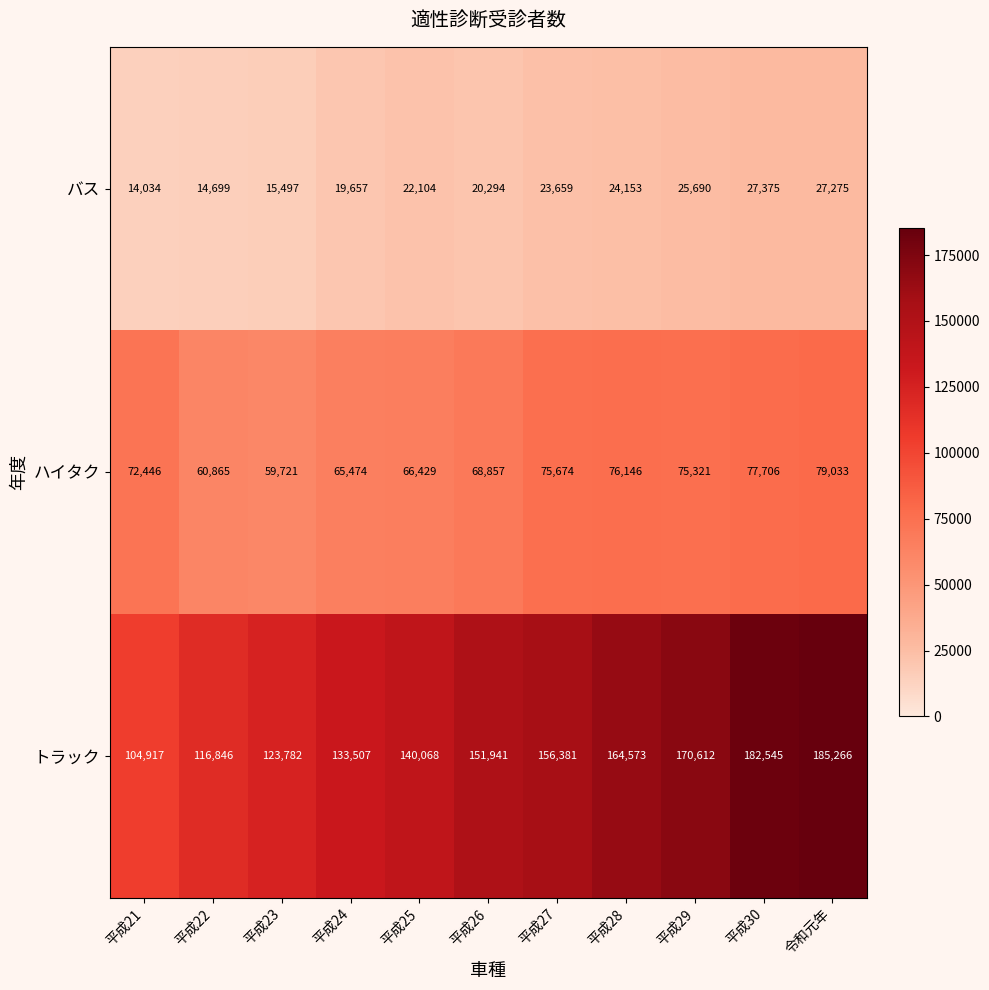

List the series in order of their peak value, lowest first.

バス, ハイタク, トラック